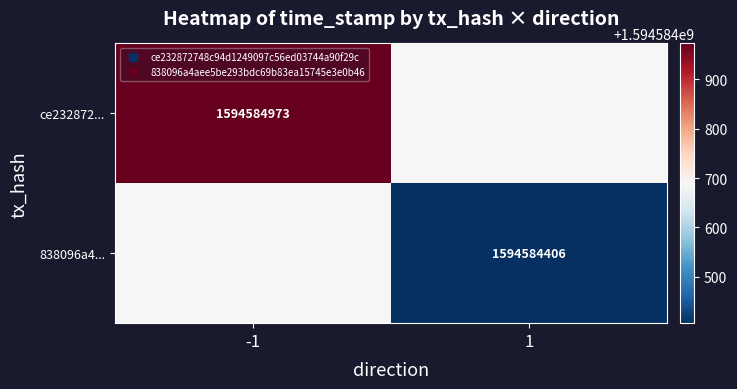

Reading left to right, extract all data points from this chart.

ce232872748c94d1249097c56ed03744a90f29c: -1	1594584973
838096a4aee5be293bdc69b83ea15745e3e0b46: 1	1594584406